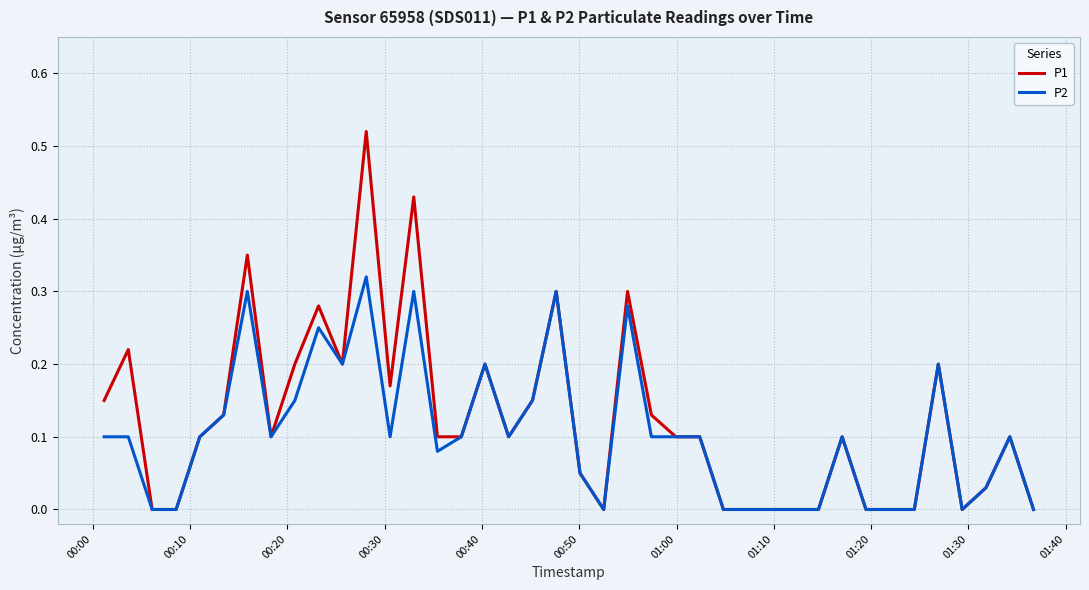

Which series has the largest range (max minus min)?

P1